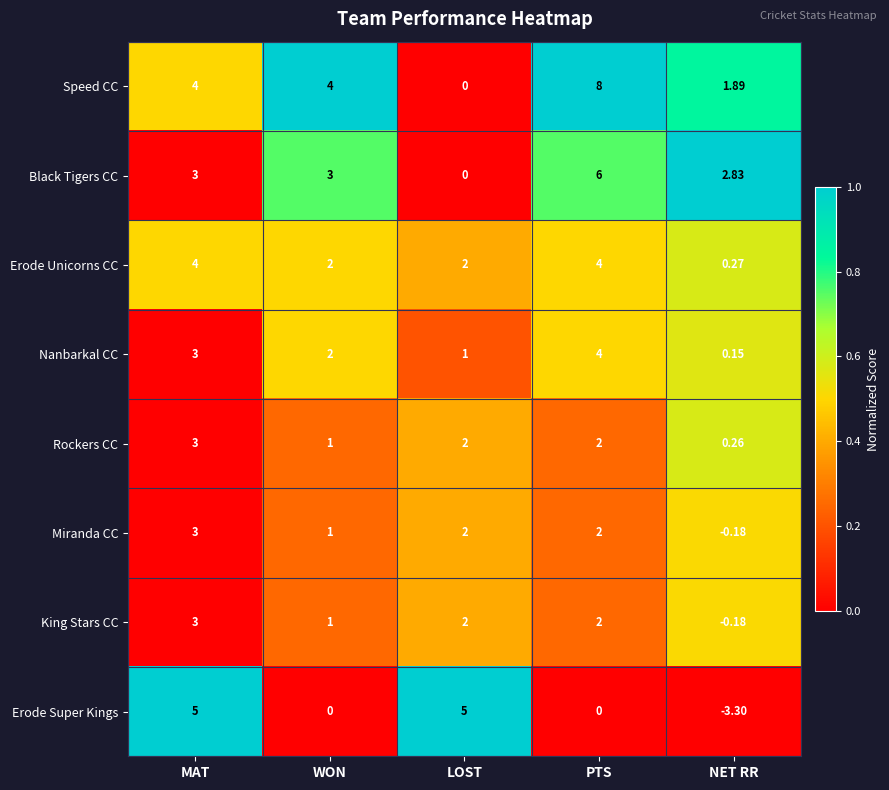

Which category has the highest value in the Black Tigers CC series?

PTS